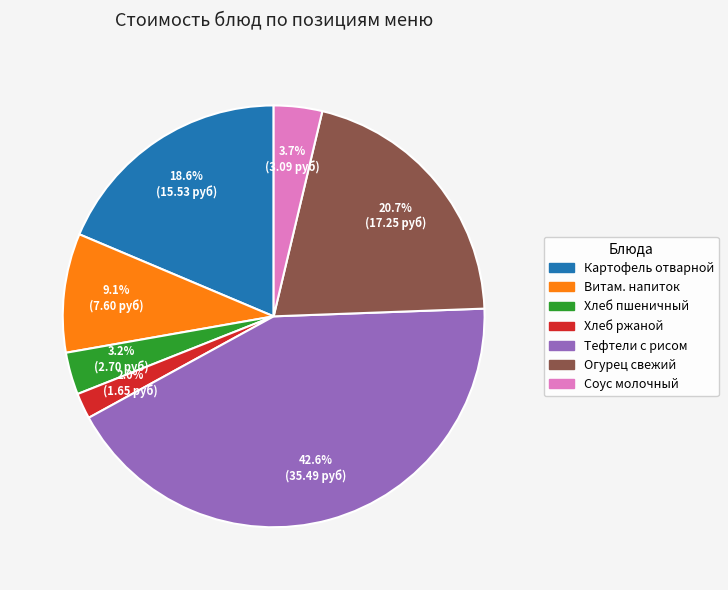

Is there a majority slice in this chart?

No